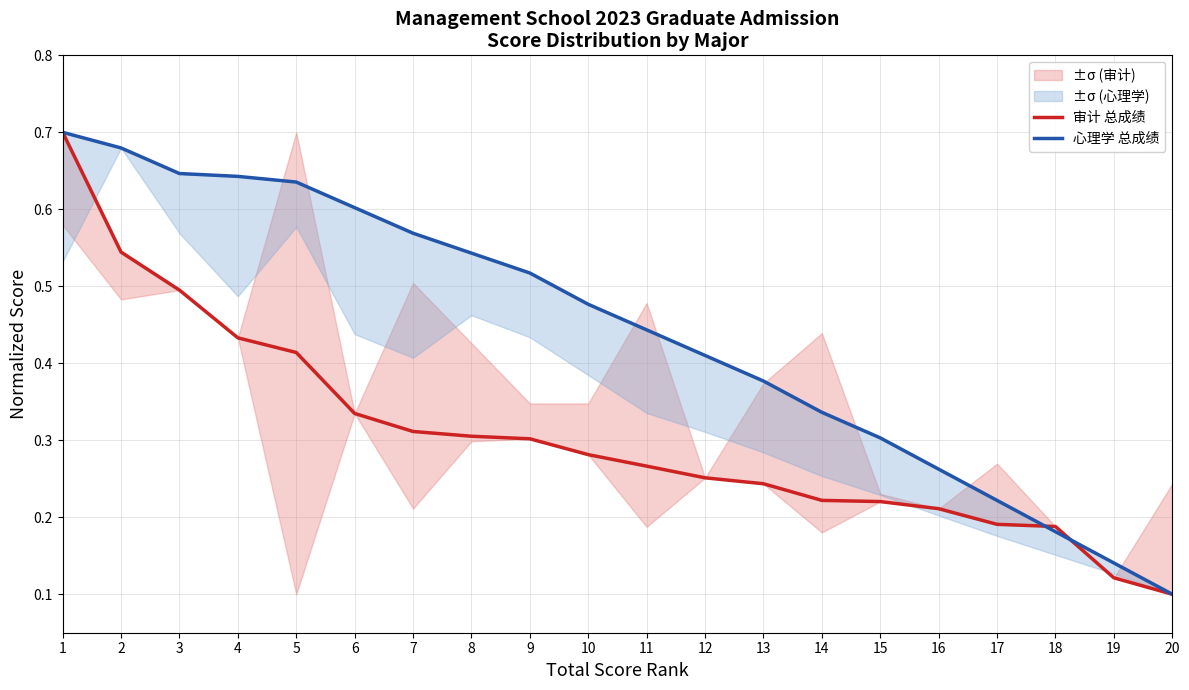

The value of 心理学 总成绩 at 18 is 0.2. True or false?

True